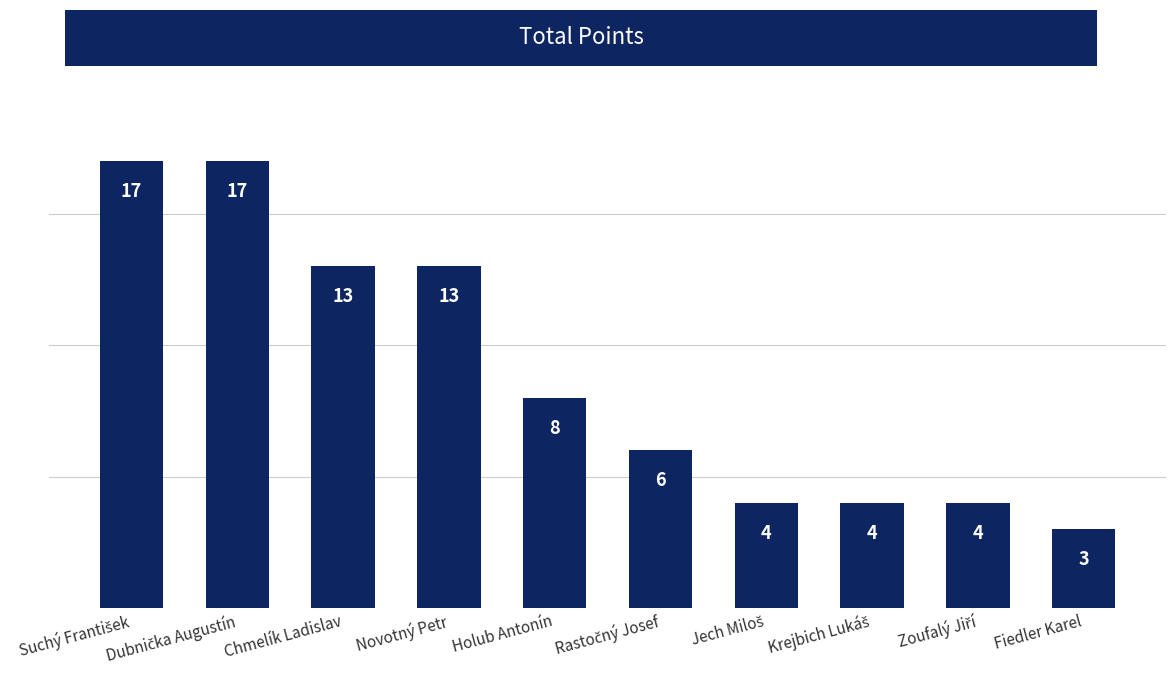

What is the difference between the maximum and minimum values?

14